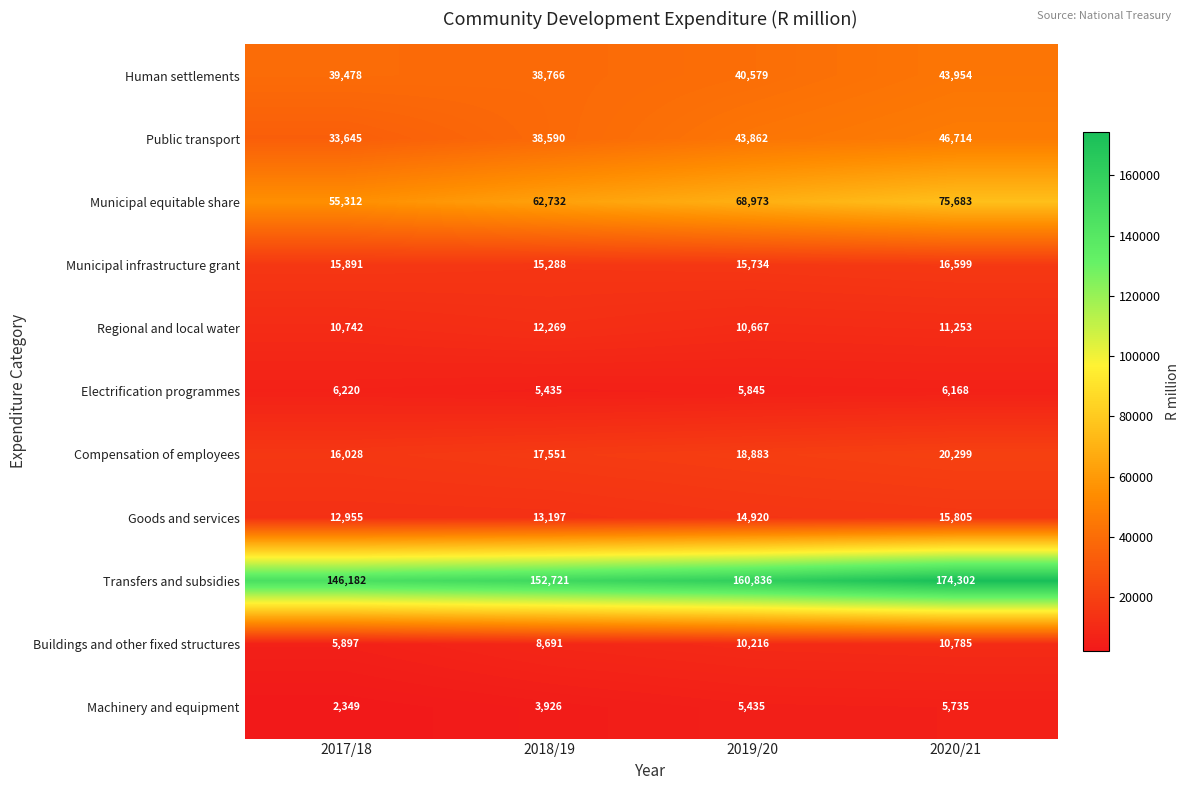

What is the sum of all Compensation of employees values?

72761